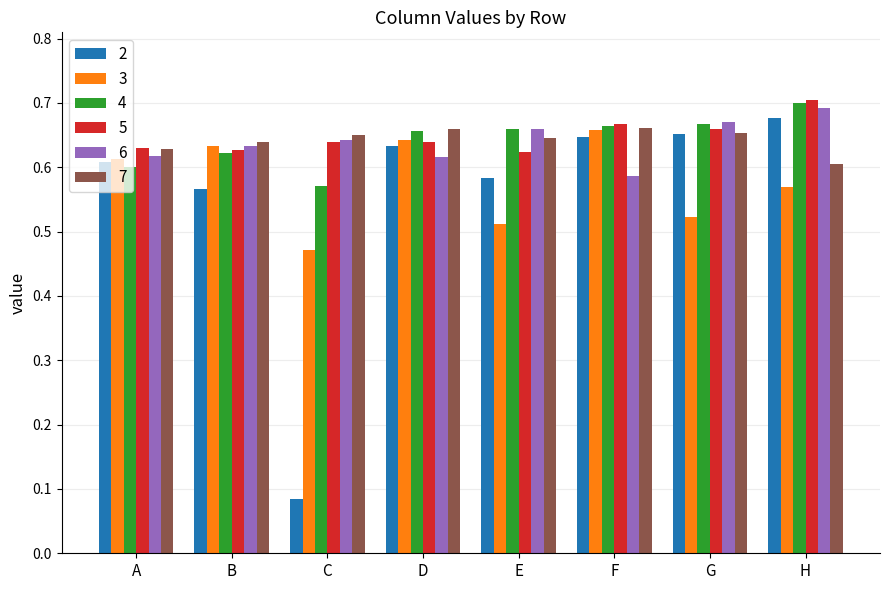

What is the sum of all 3 values?

4.6